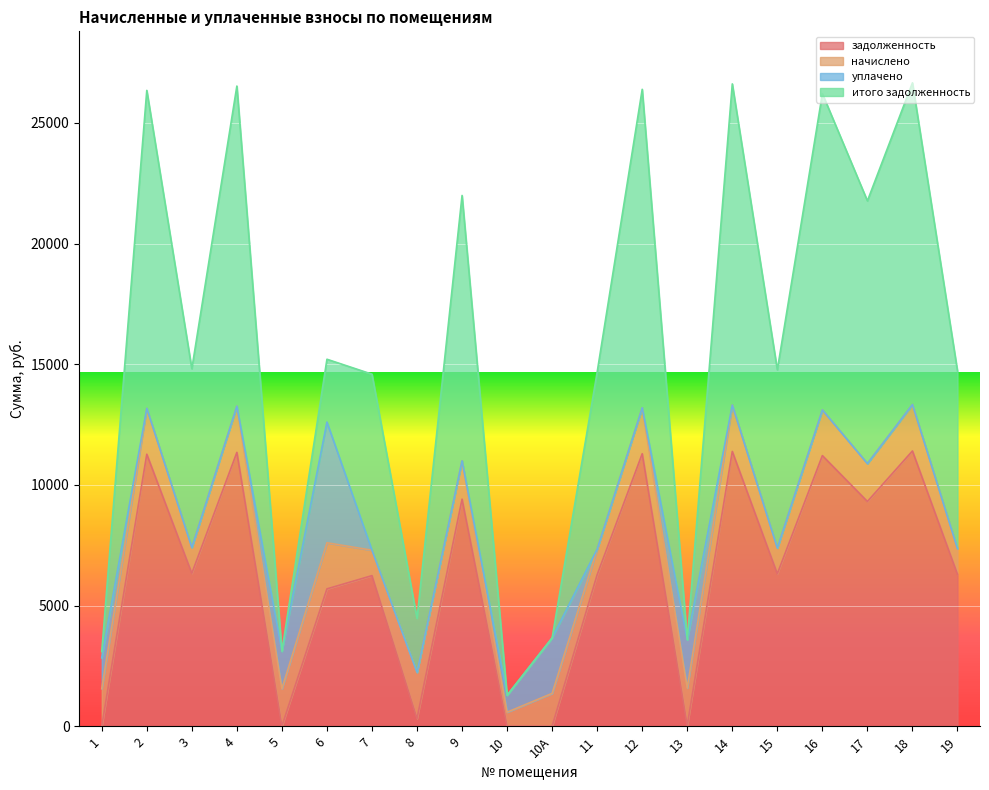

Does the chart display data point markers on the line(s)?

No